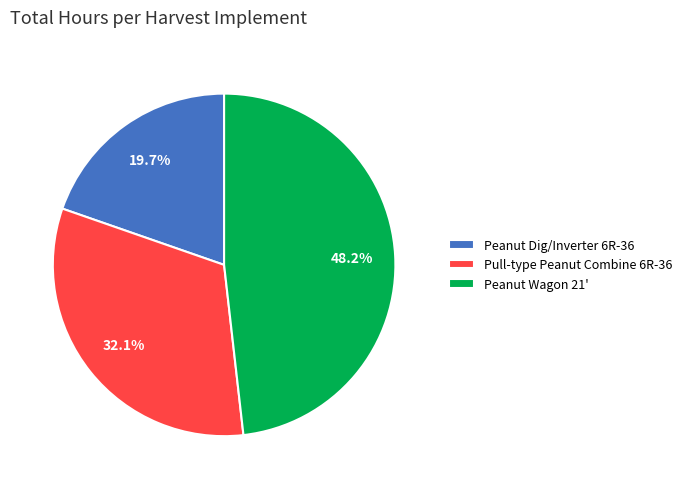

What percentage is NOT represented by Peanut Wagon 21'?

51.8%